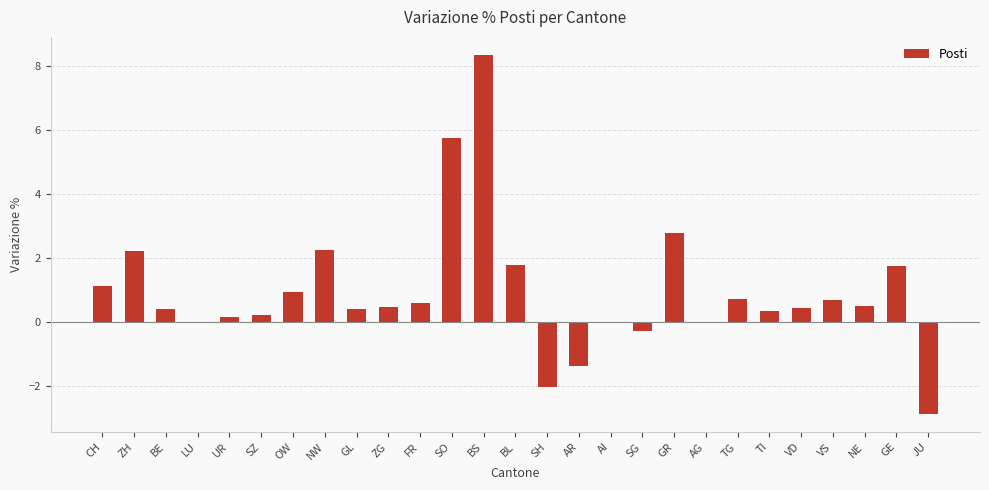

Is it true that the value at CH is 0.7?

False